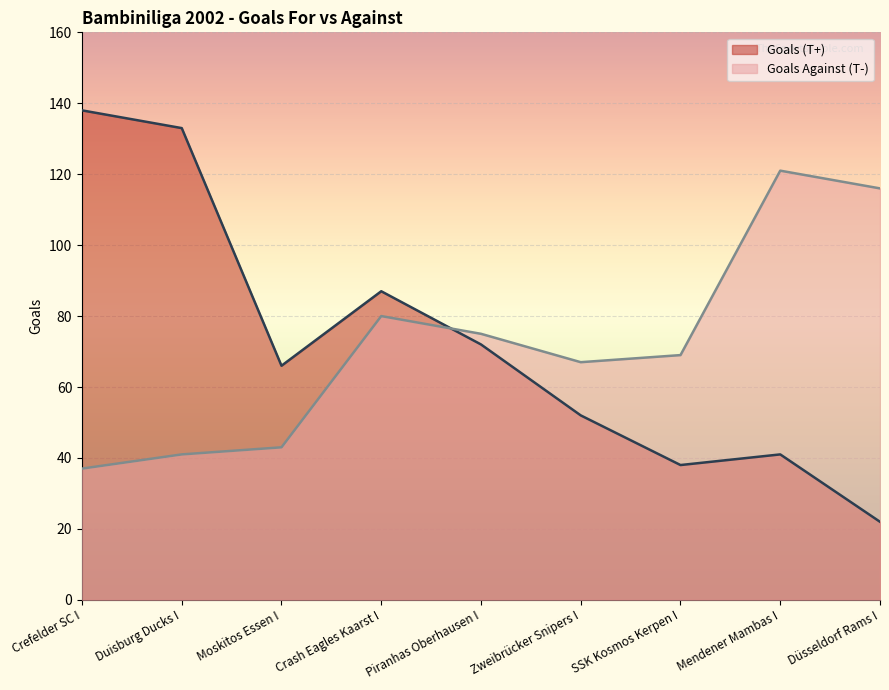

Between Duisburg Ducks I and Mendener Mambas I, which series saw the biggest shift?

Goals (T+)